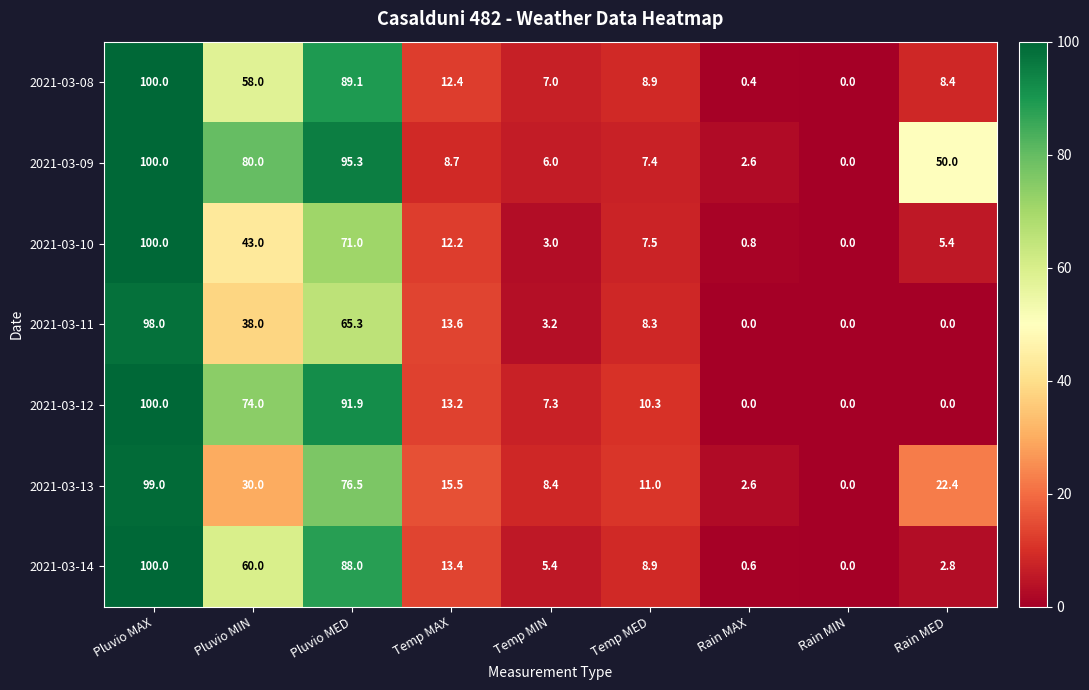

How many positive values does the 2021-03-14 series have?

8